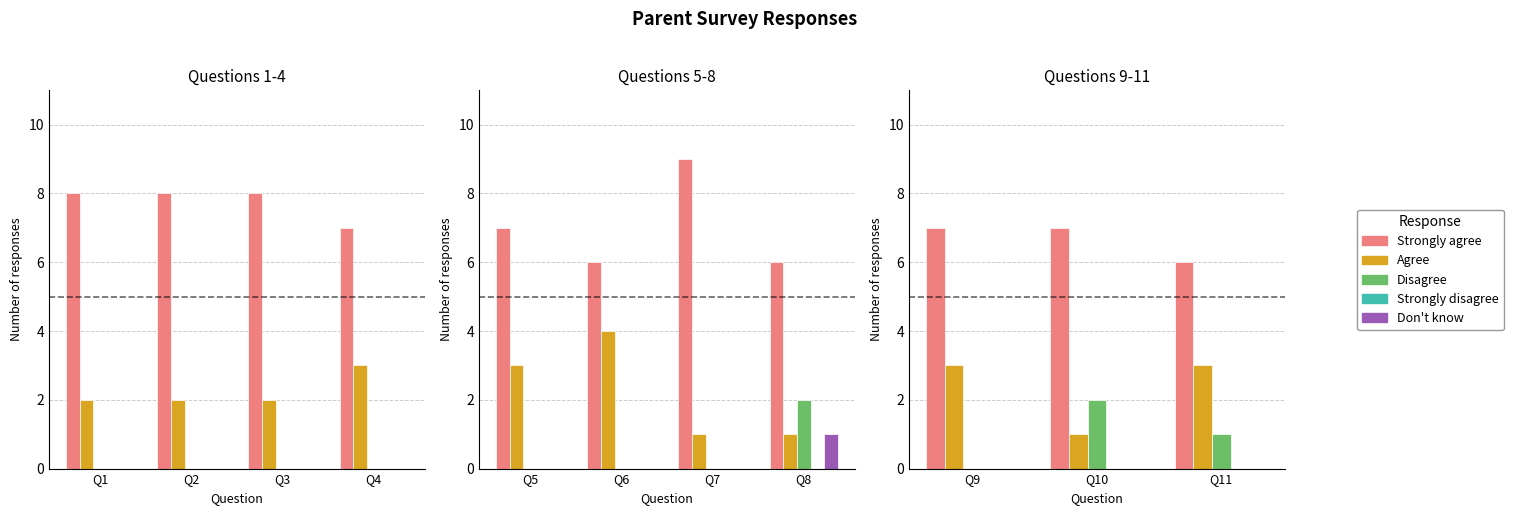

What is the total value across all series at Q10?

10